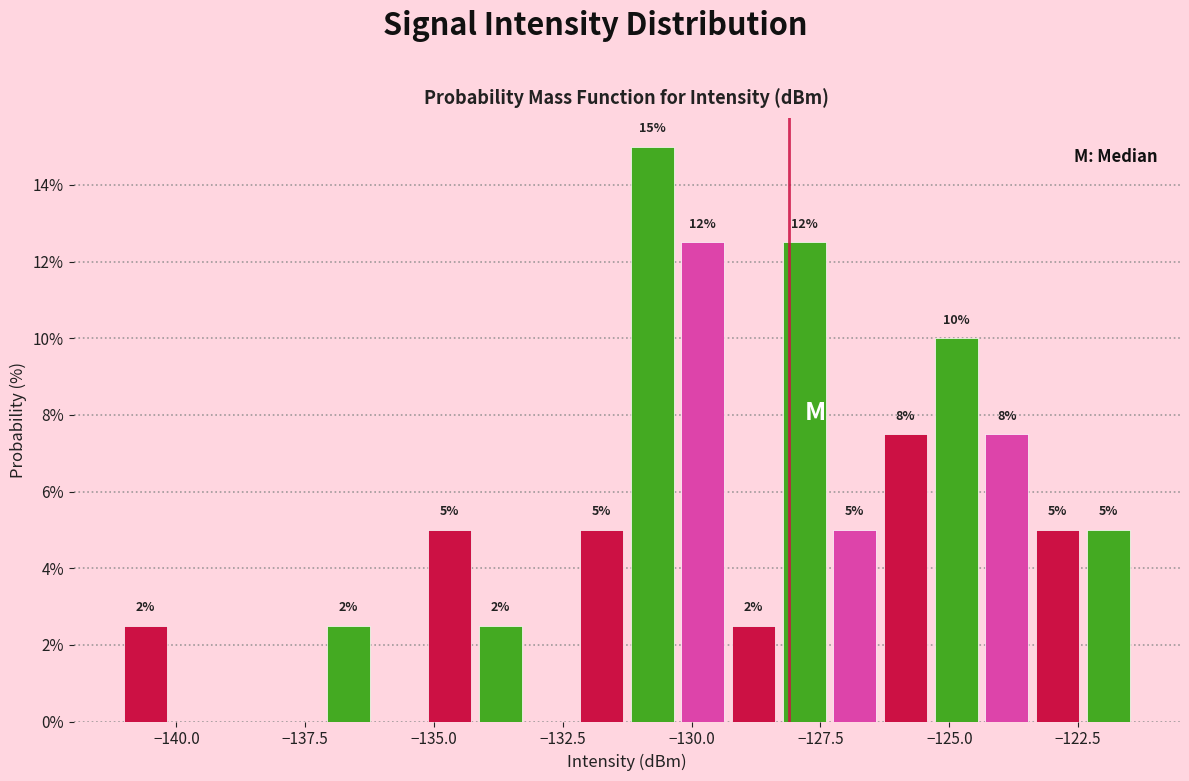

Read against the x-axis, roughly where is the centre of the tallest bar?

-131.0